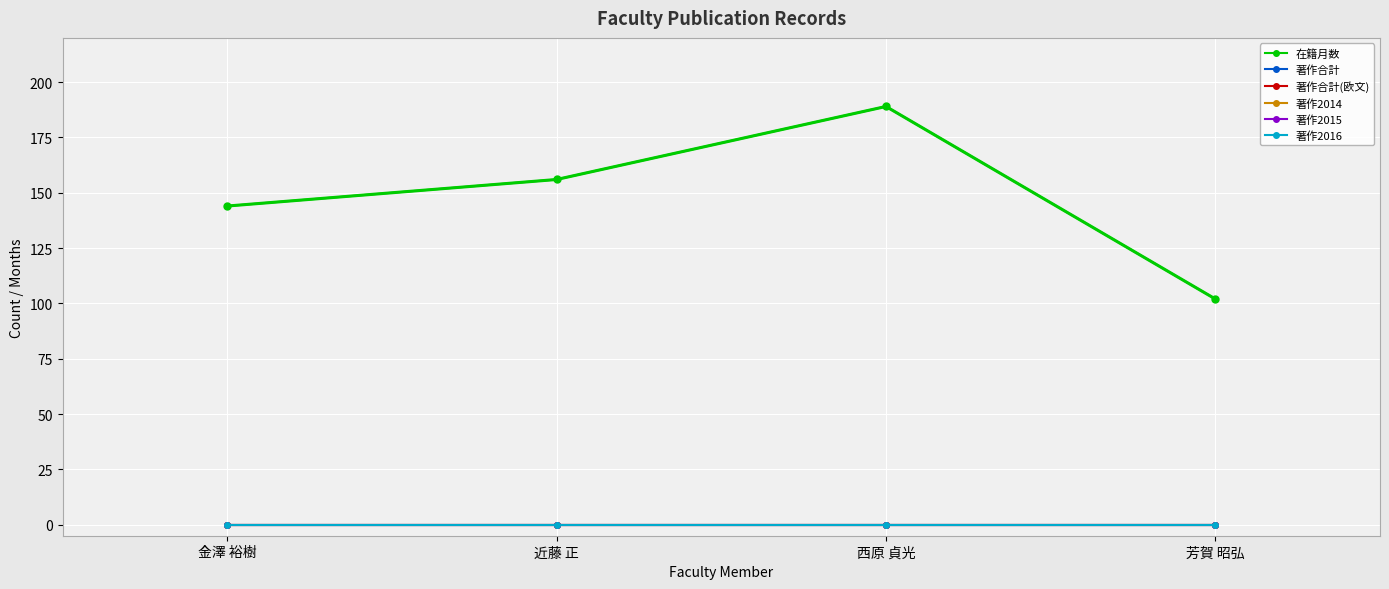

What is the difference between the maximum and minimum values in the 在籍月数 series?

87